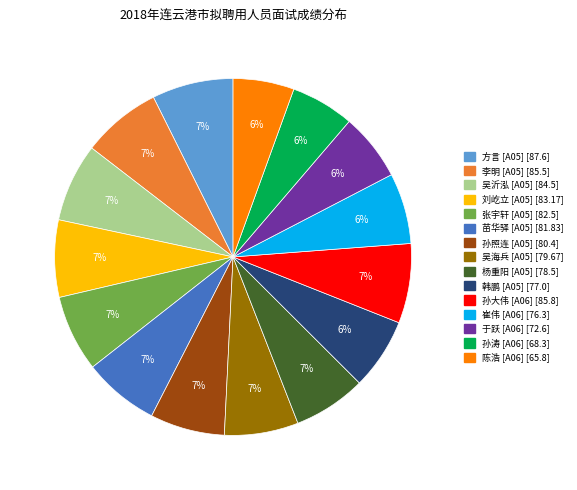

Is there any slice that represents more than half of the pie?

No